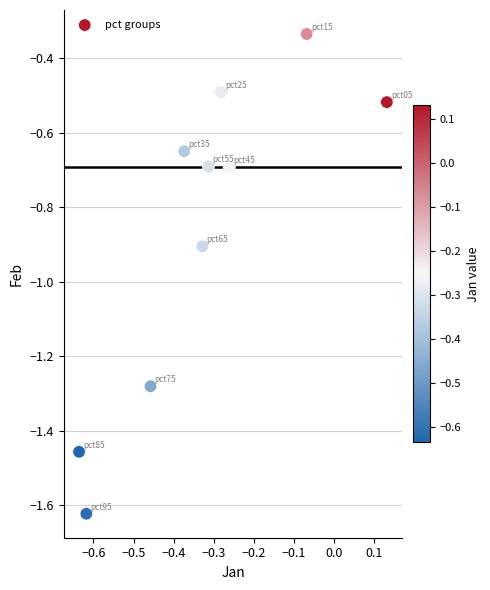

What is the range of Y values (max minus min)?

1.3